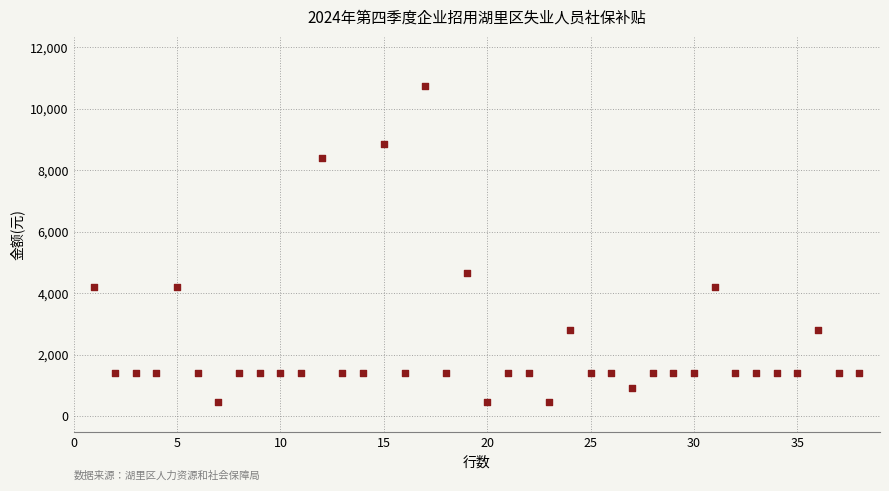

What is the range of X values (max minus min)?

37.0